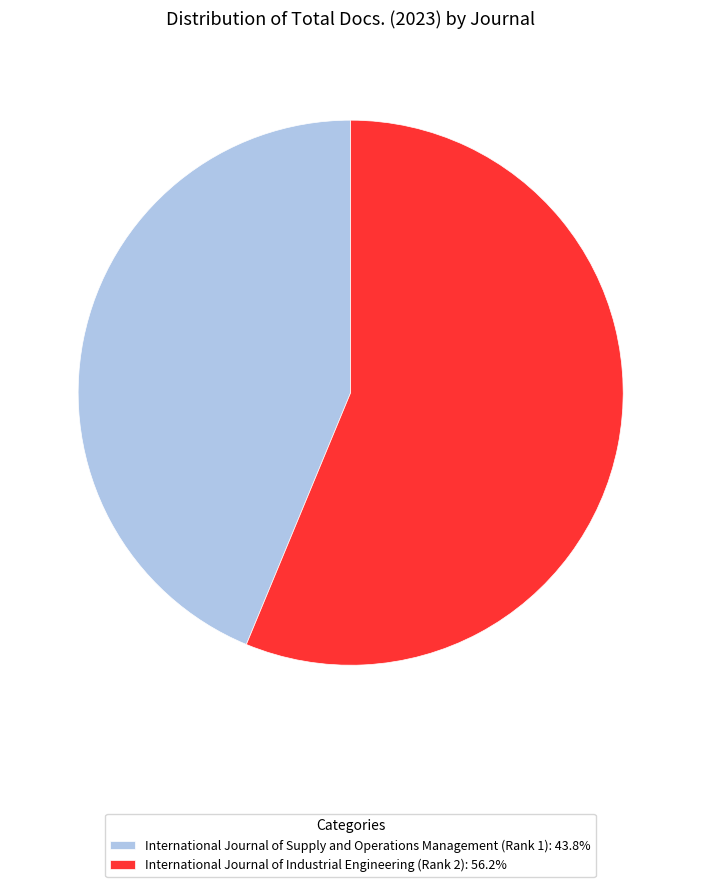

Is International Journal of Industrial Engineering (Rank 2) the majority of the pie?

Yes